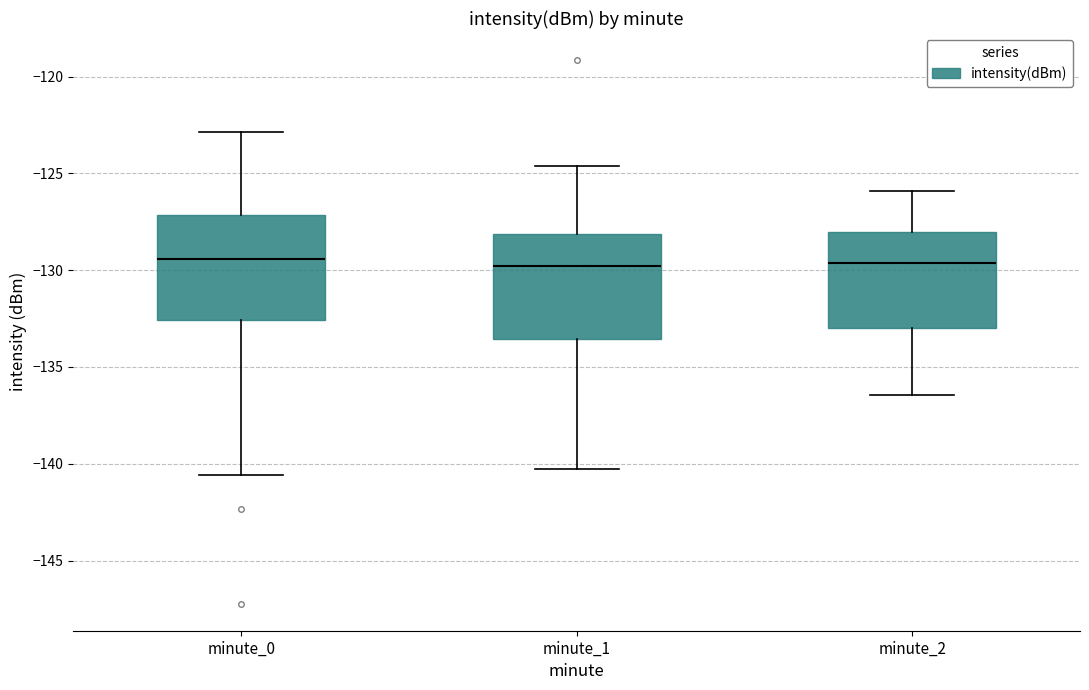

Where does the median line of the box for minute_1 sit on the y-axis? The values are not printed on the chart, so give them approximately, as read against the axis.

-130.0